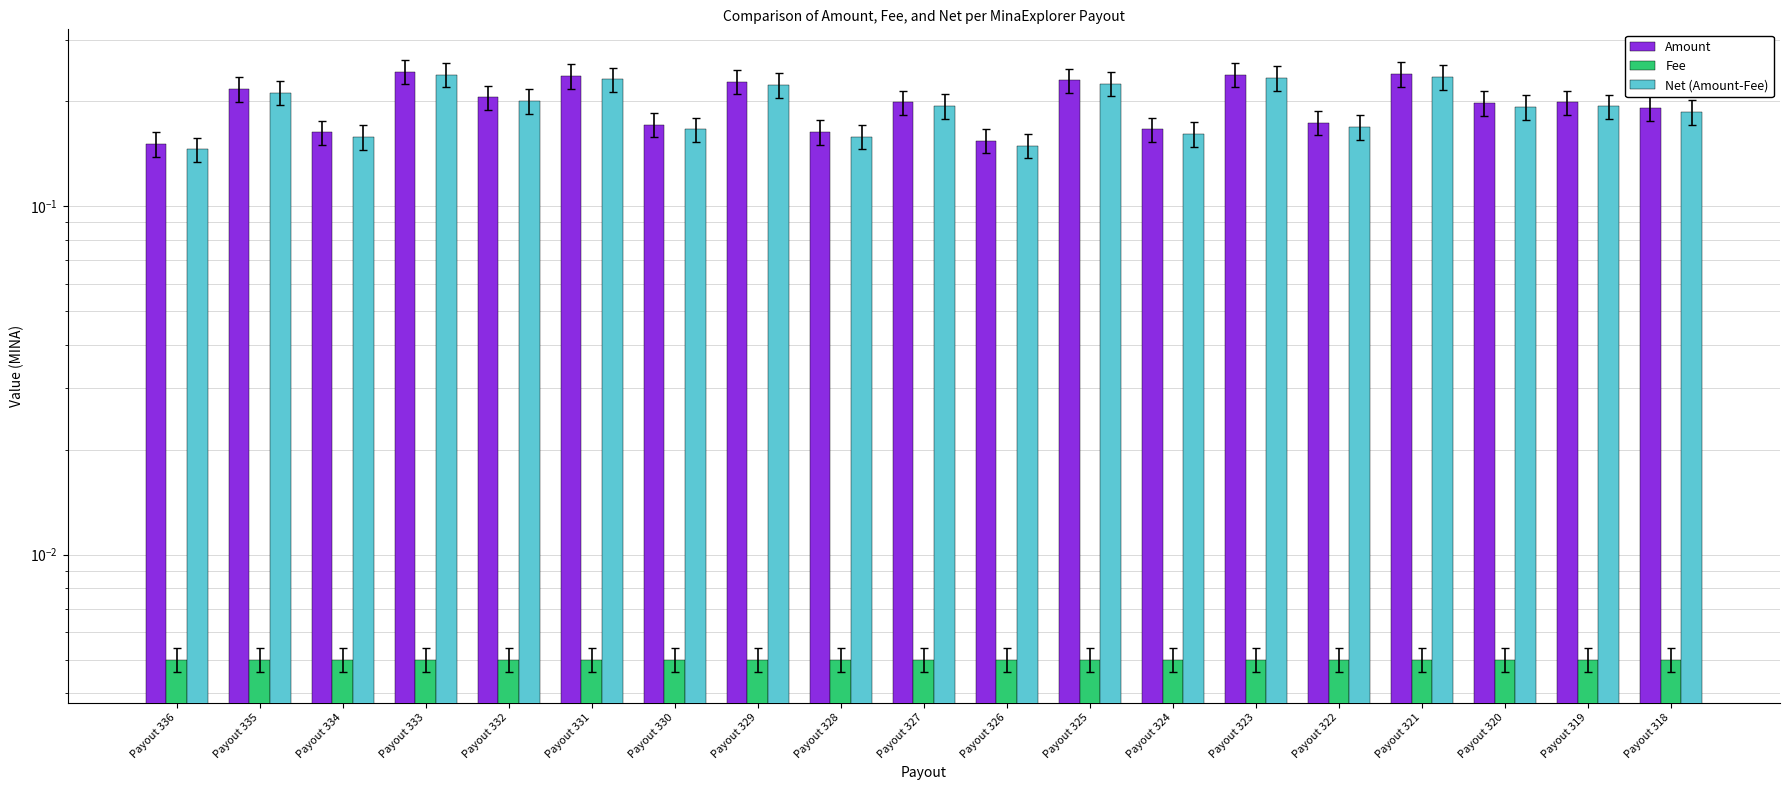

Which series has the largest total across all categories?

Amount